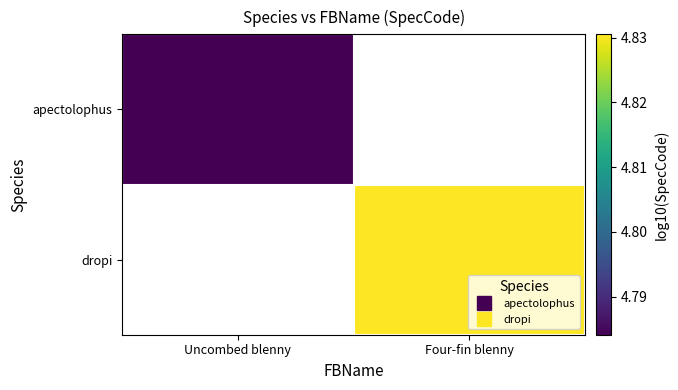

What value does the apectolophus series have at Uncombed blenny?

4.8